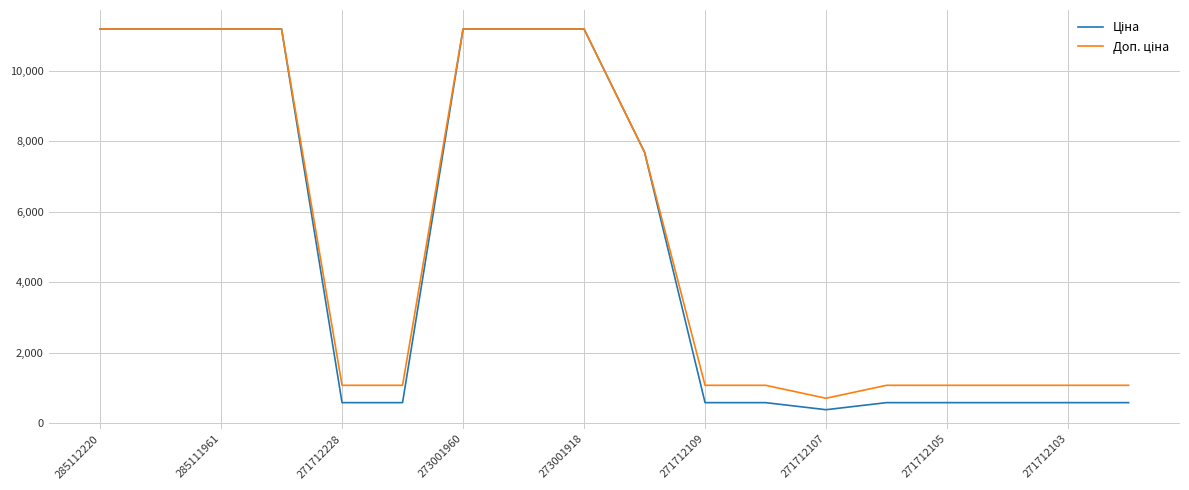

Is this an area chart (filled region under the line)?

No